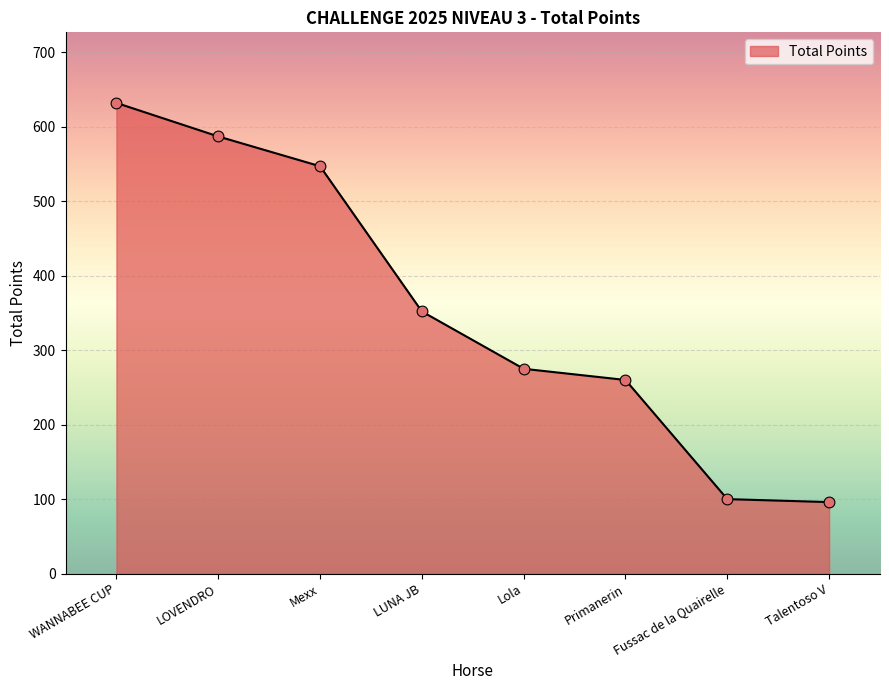

Approximately how many times larger is the value at Lola compared to LOVENDRO?

0.5